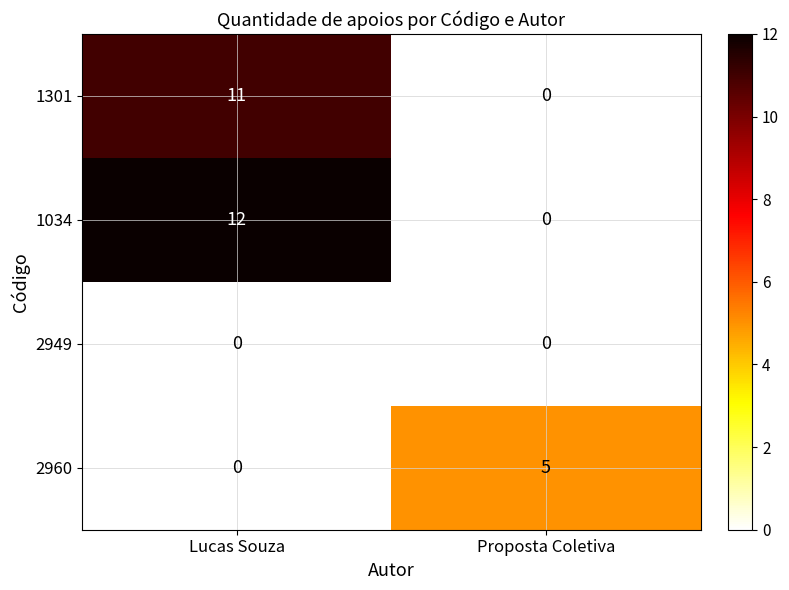

Reading left to right, list all the values displayed in this chart.

1301: Lucas Souza=11	Proposta Coletiva=0
1034: Lucas Souza=12	Proposta Coletiva=0
2949: Lucas Souza=0	Proposta Coletiva=0
2960: Lucas Souza=0	Proposta Coletiva=5